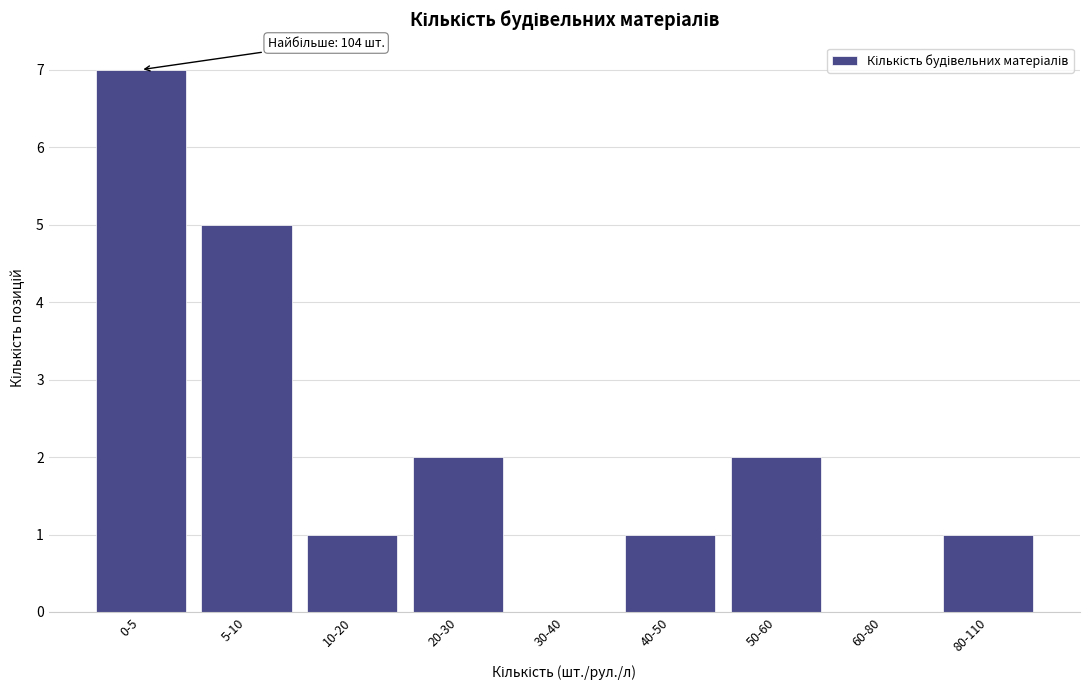

Reading left to right, transcribe all the data shown in this chart.

0-5=7	5-10=5	10-20=1	20-30=2	30-40=0	40-50=1	50-60=2	60-80=0	80-110=1